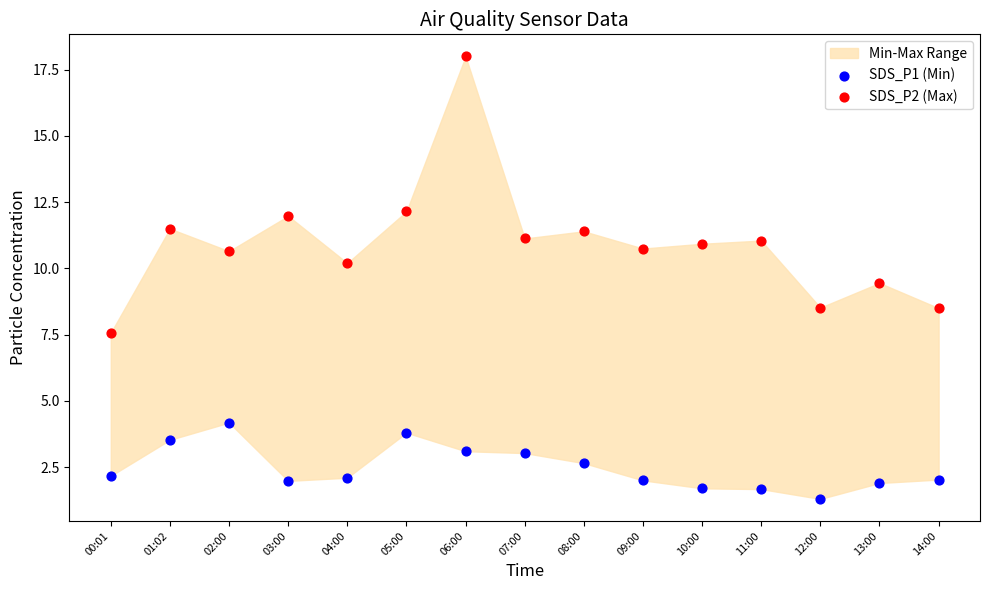

Which series contains the highest Y value?

SDS_P2 (Max)